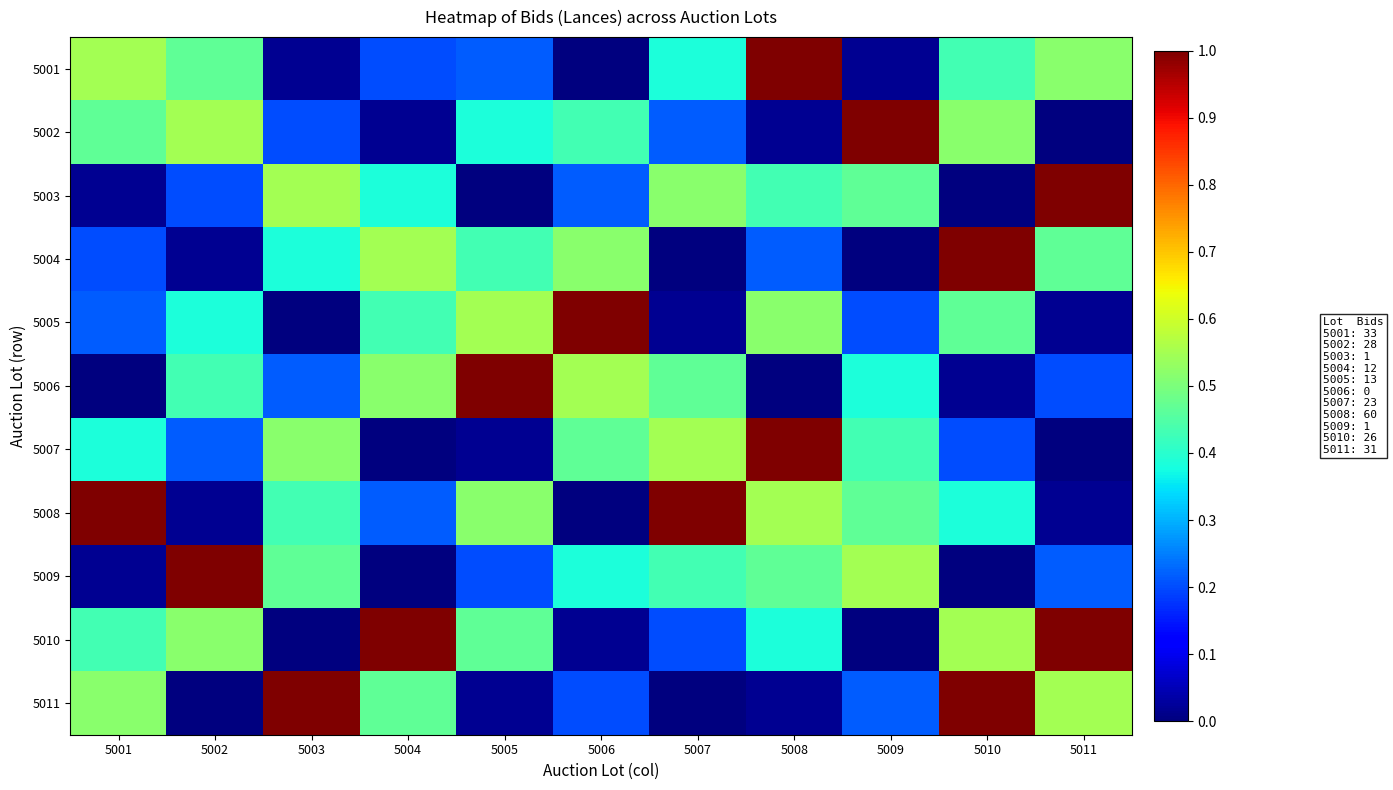

Which series changed the most between 5001 and 5002?

5008